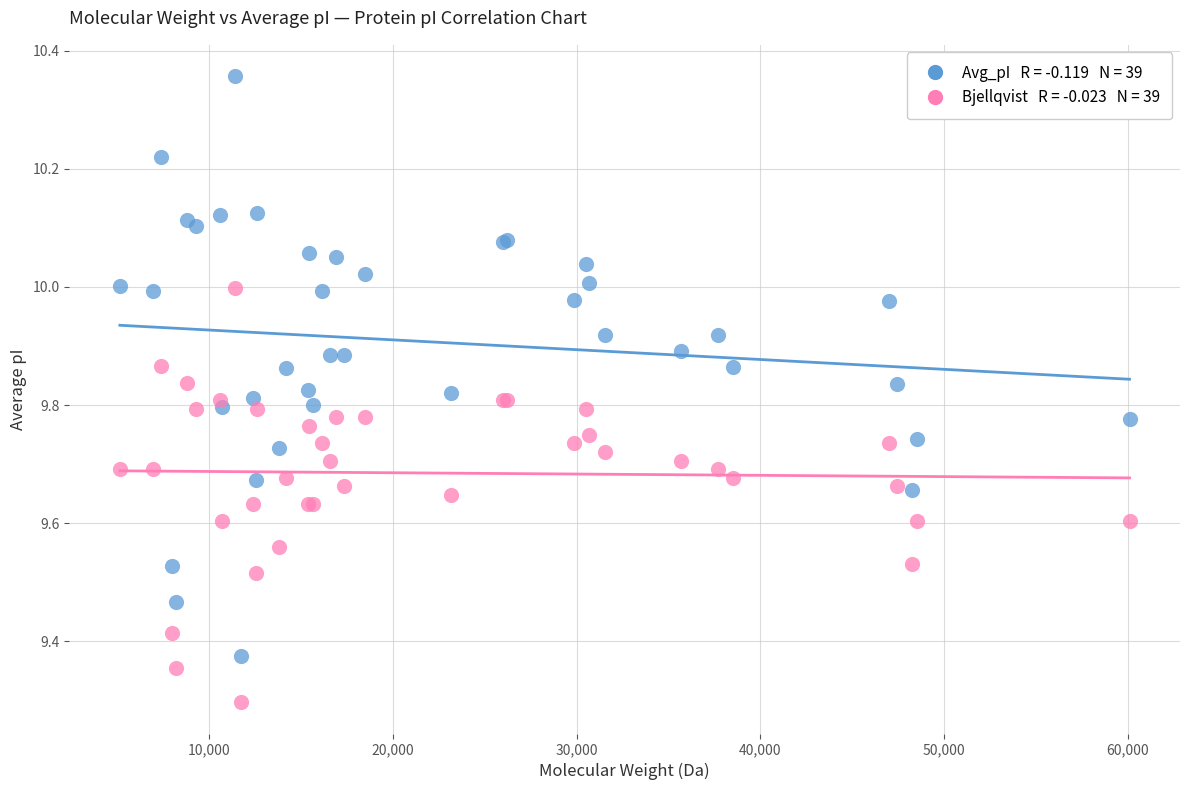

Across all series, what Y value is closest to 9?

9.3